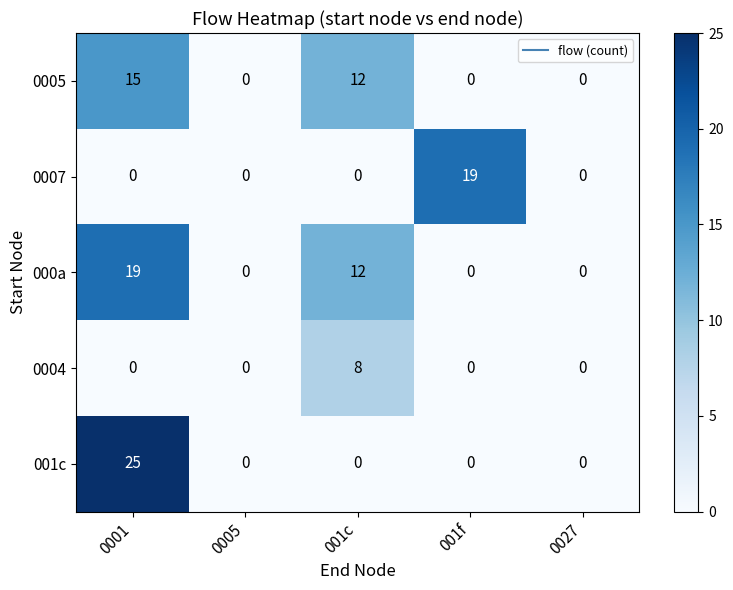

What is the sum of the 000a values at 001c and 0001?

31